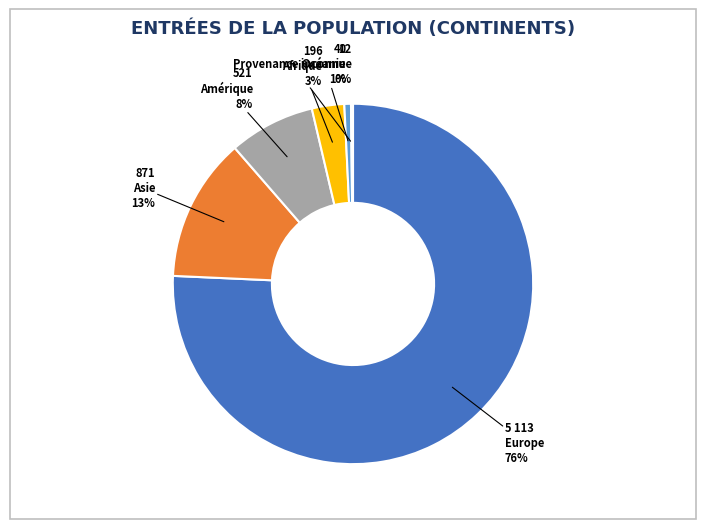

To the nearest percent, what is the average slice percentage?

17%